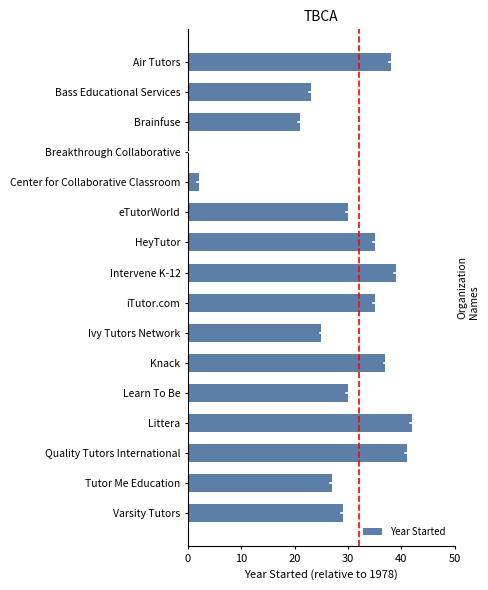

Which category has the highest value across all series?

Littera